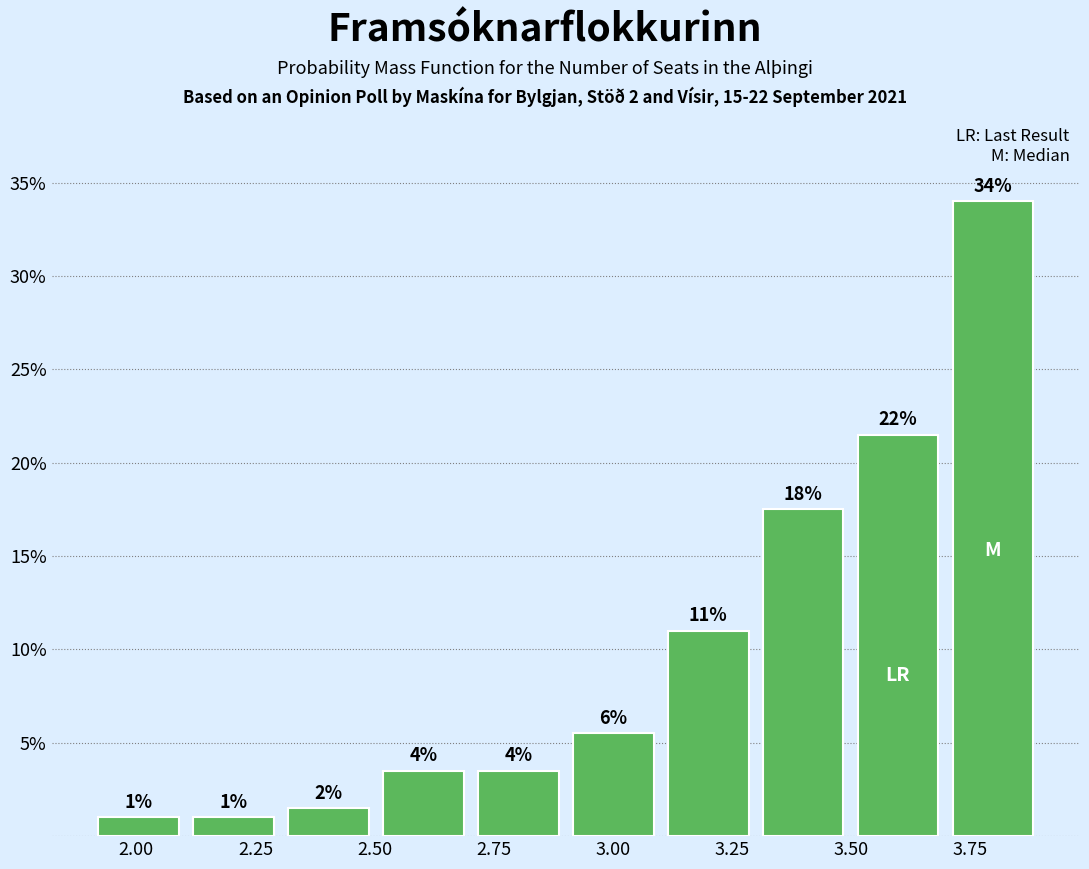

Read against the x-axis, roughly where is the centre of the tallest bar?

3.80